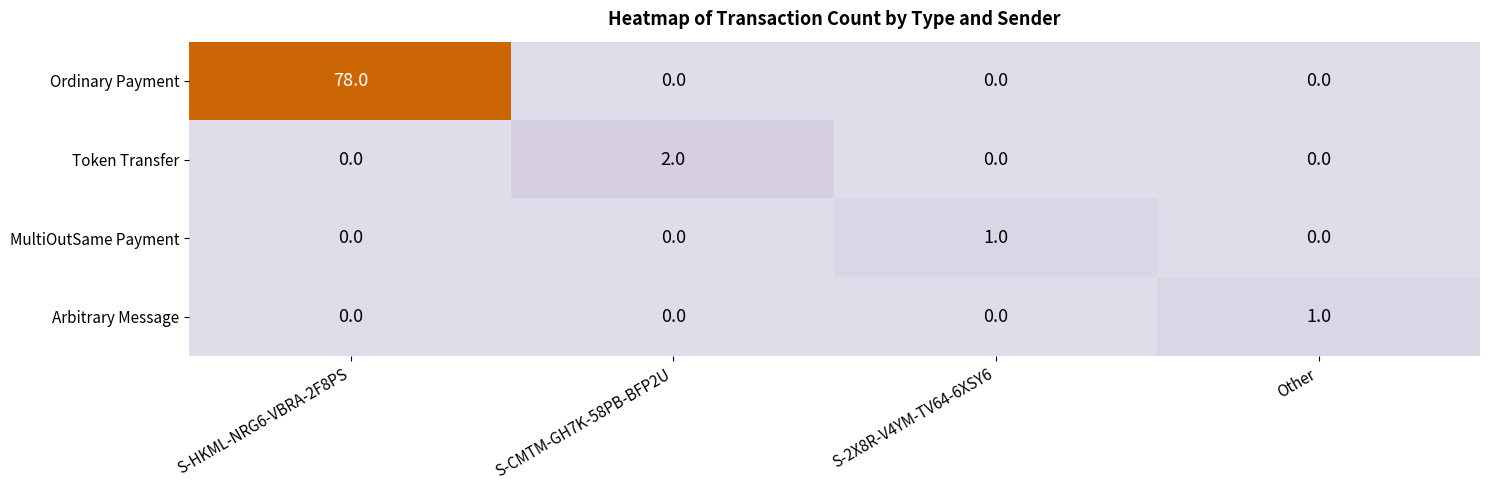

Is the value of Arbitrary Message at Other greater than the value of Token Transfer at S-HKML-NRG6-VBRA-2F8PS?

Yes